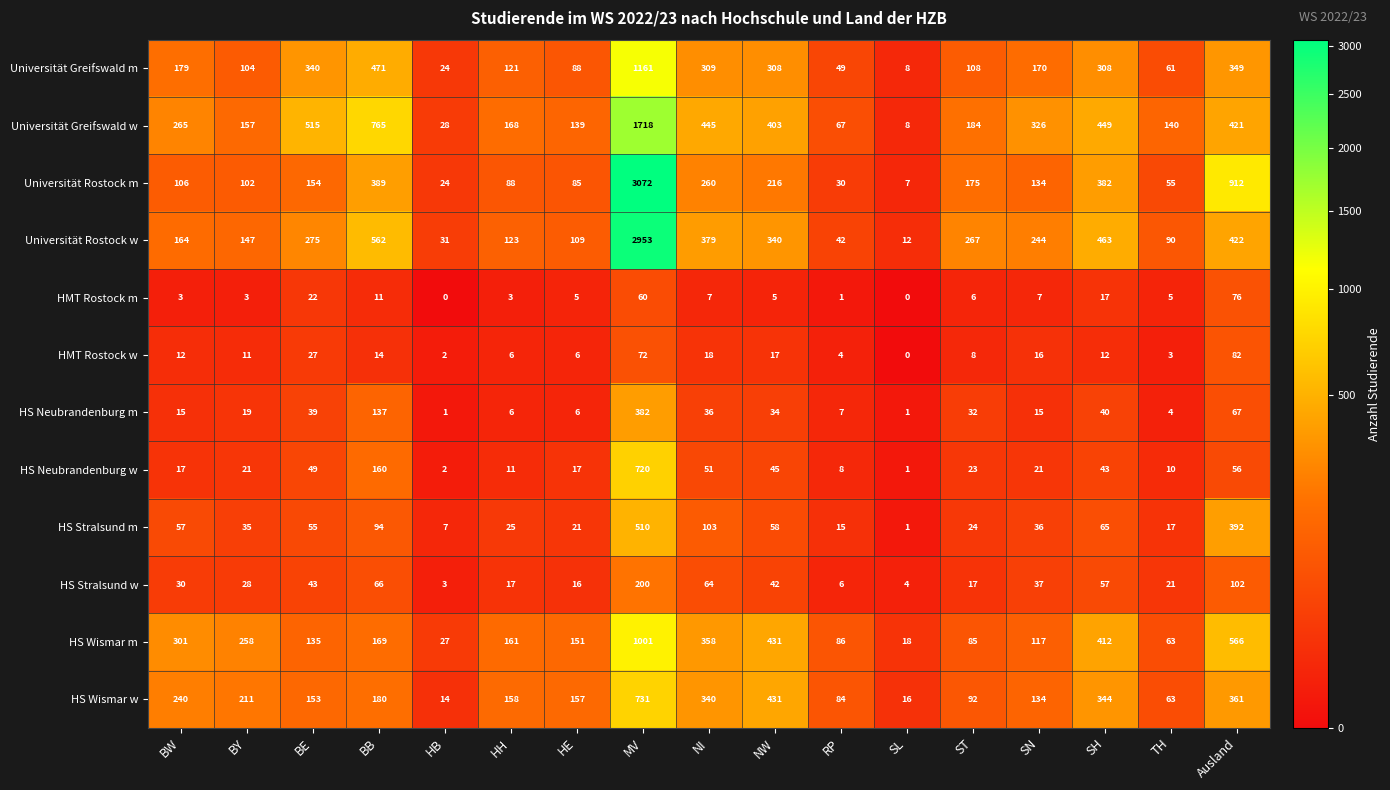

Count the number of categories in the chart.

17